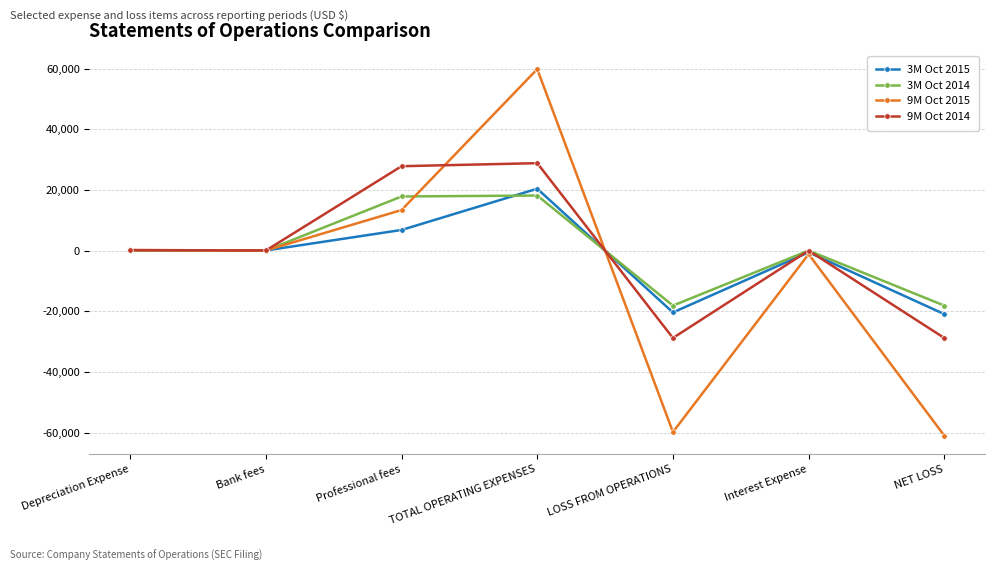

Is the value of 9M Oct 2015 at Interest Expense greater than the value of 3M Oct 2014 at NET LOSS?

Yes